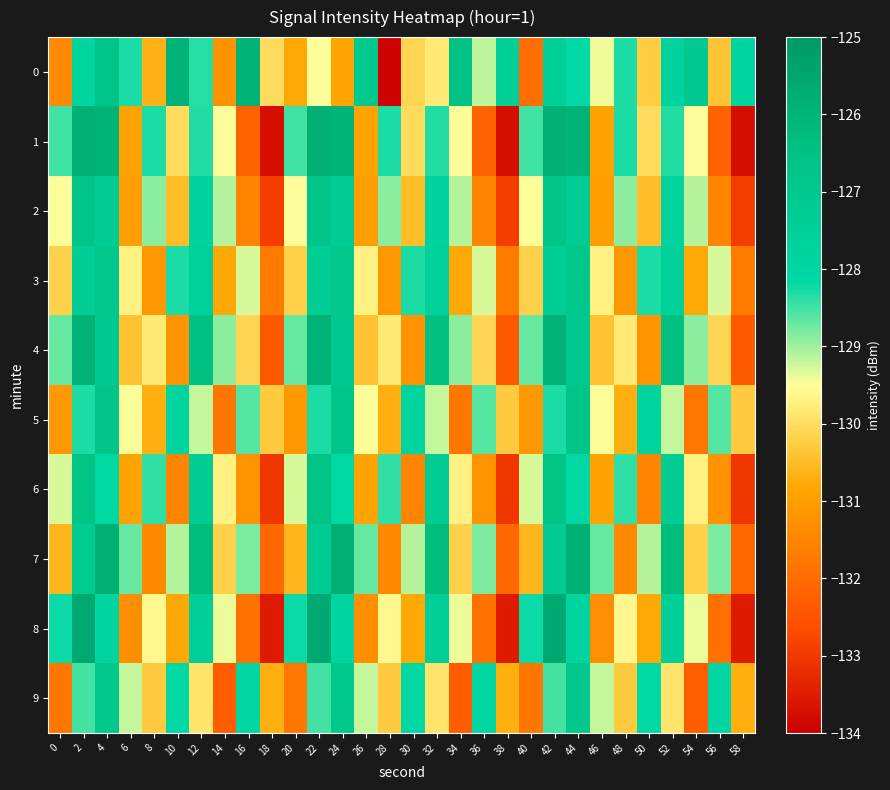

Rank the series by their maximum value, from lowest to highest.

9, 3, 2, 5, 6, 0, 4, 1, 7, 8